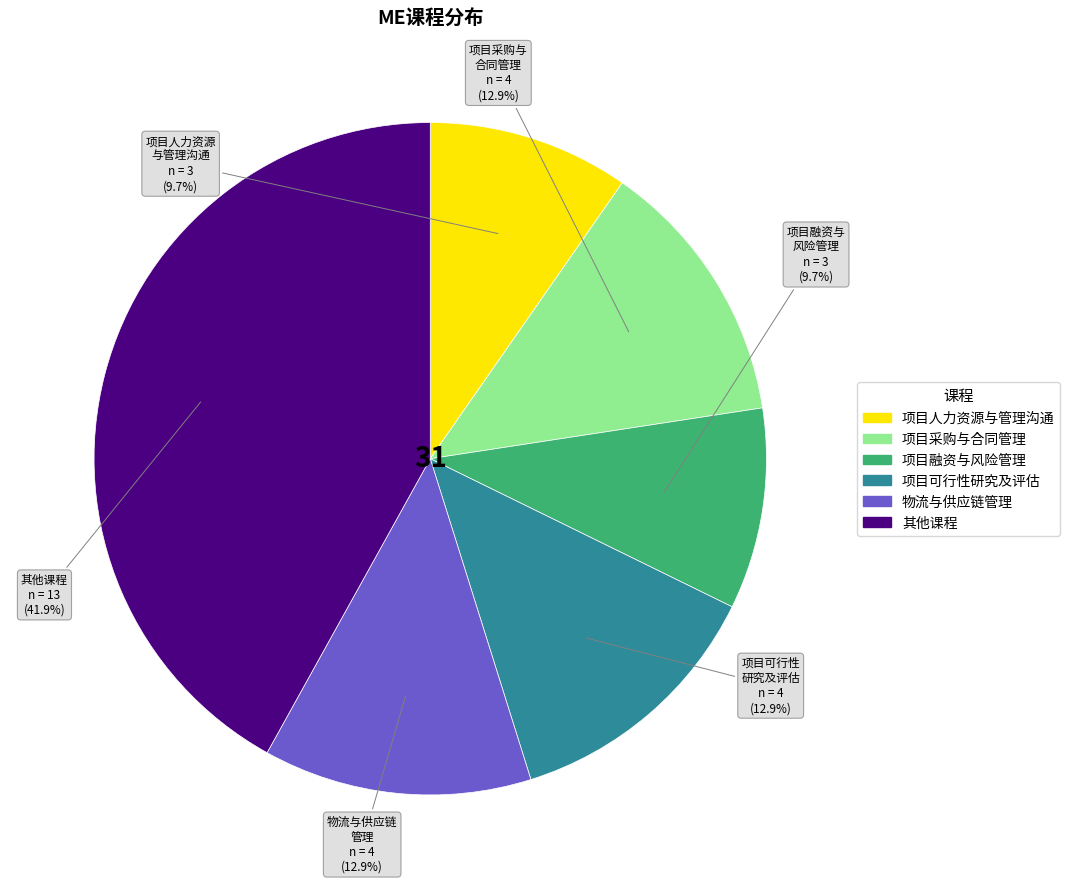

Is there any slice that represents more than half of the pie?

No